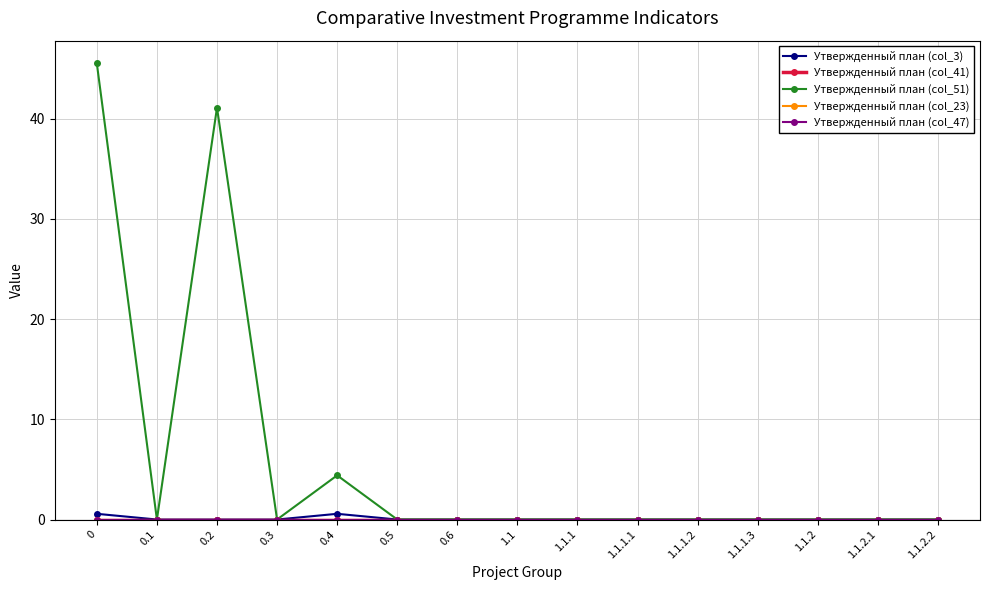

Does the chart have visible grid lines?

Yes